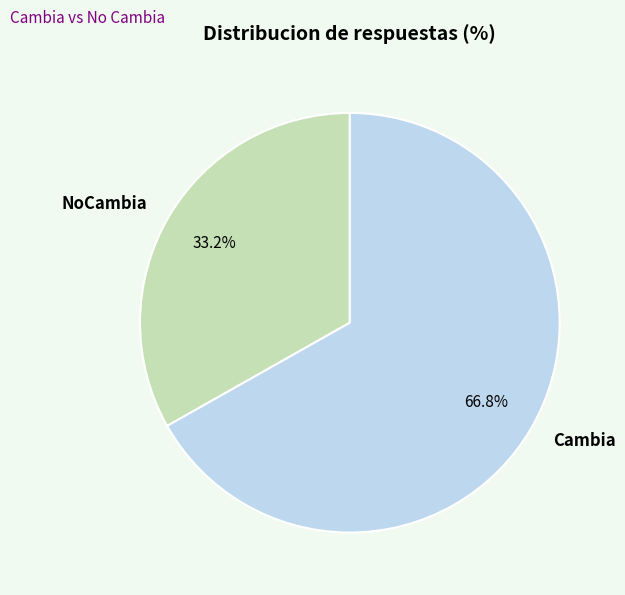

Which category accounts for the majority?

Cambia